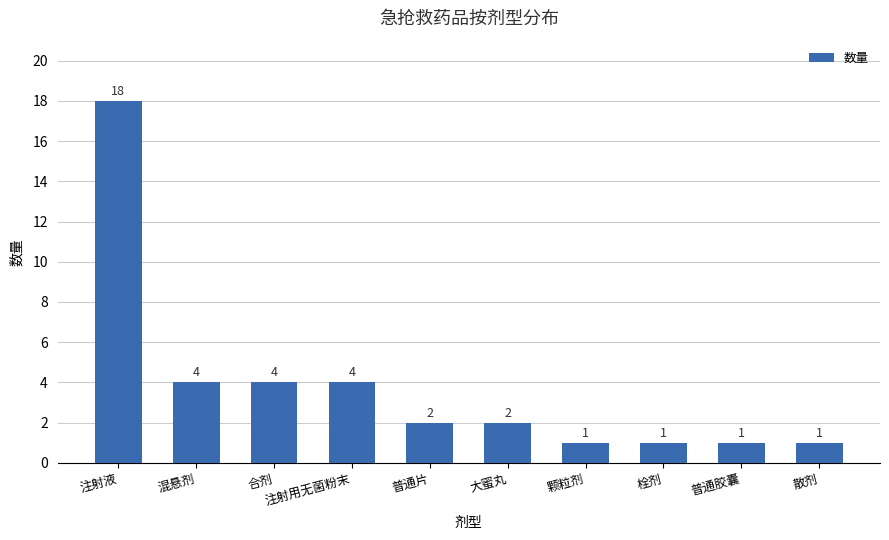

Reading left to right, what are all the values shown in this chart?

注射液=18	混悬剂=4	合剂=4	注射用无菌粉末=4	普通片=2	大蜜丸=2	颗粒剂=1	栓剂=1	普通胶囊=1	散剂=1